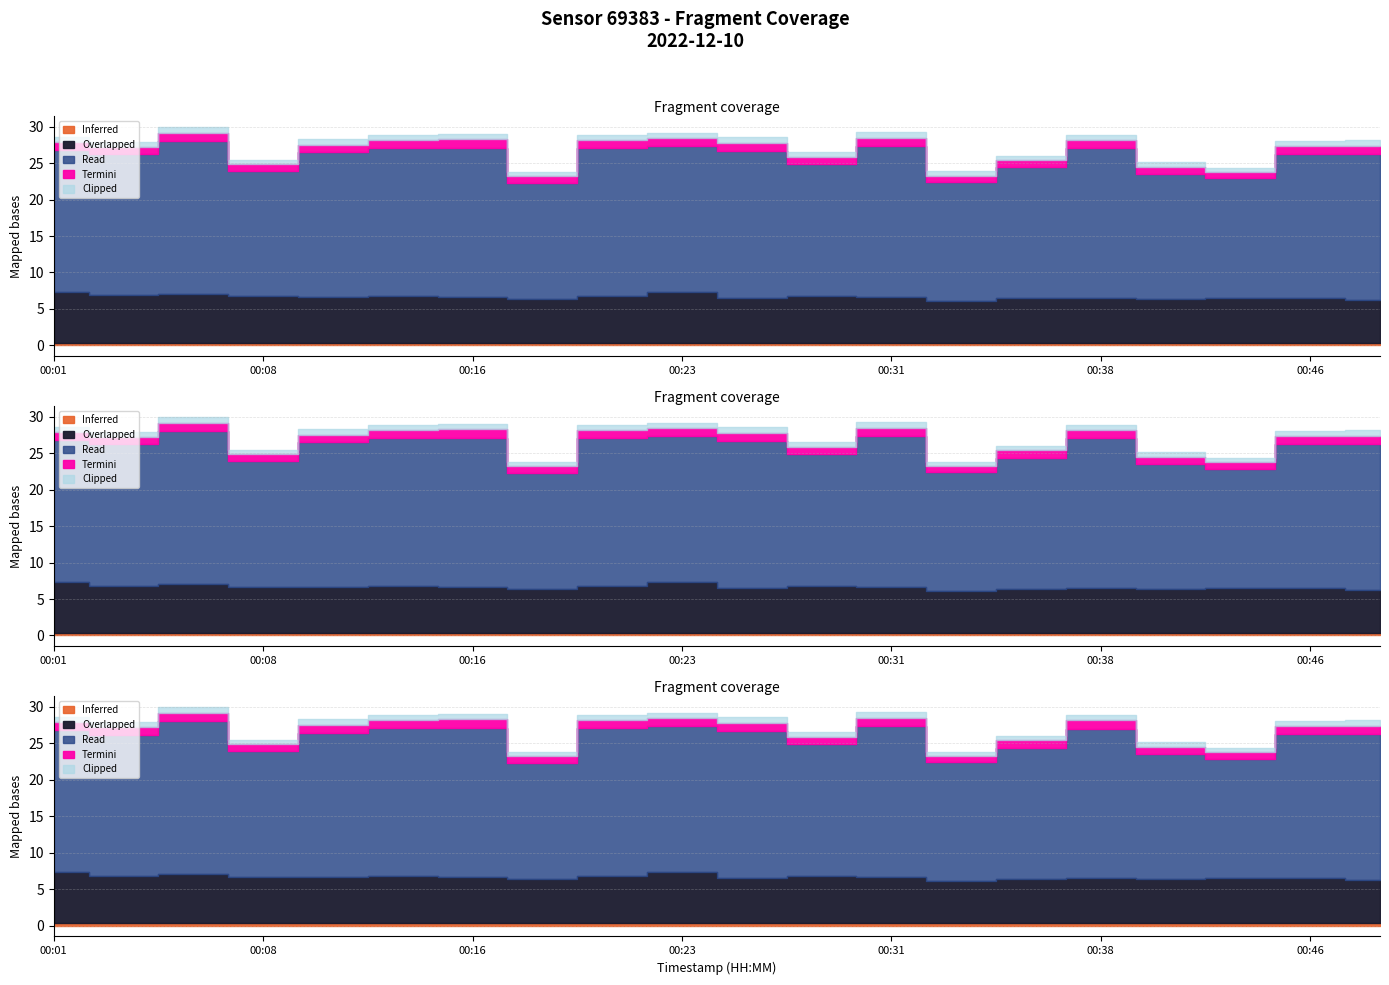

Read the P2 value at 00:28.

16.2